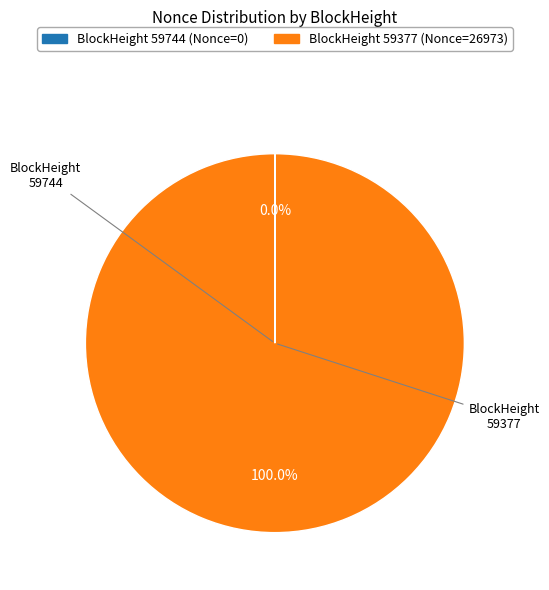

Is there a majority slice in this chart?

Yes